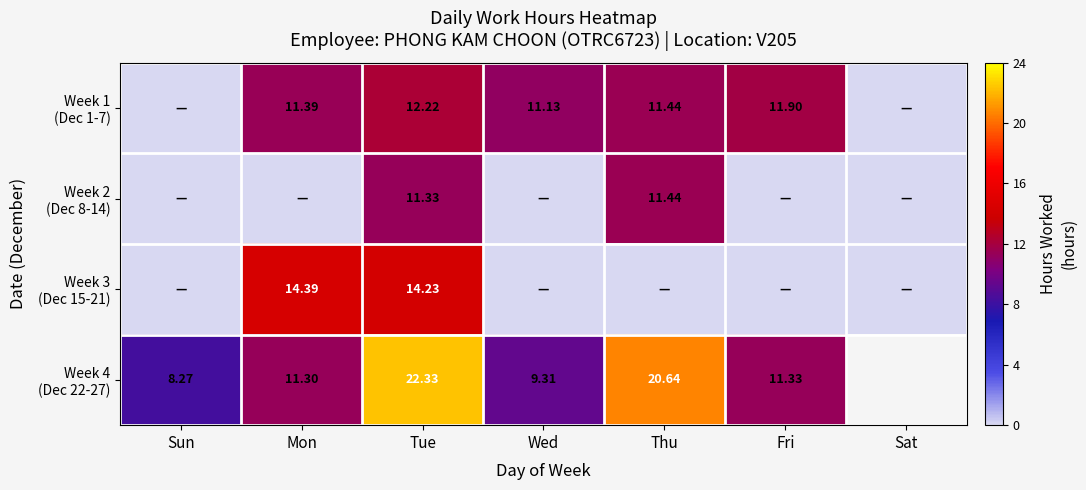

Which category has the lowest value across all series?

Sun